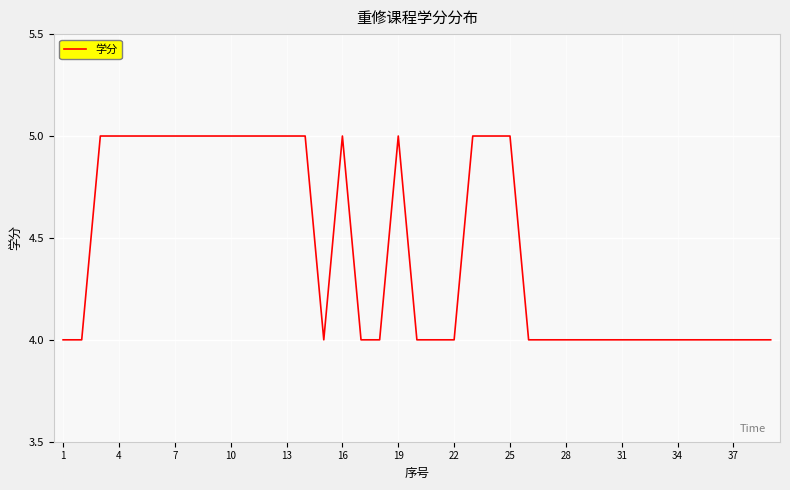

What is the greatest value displayed?

5